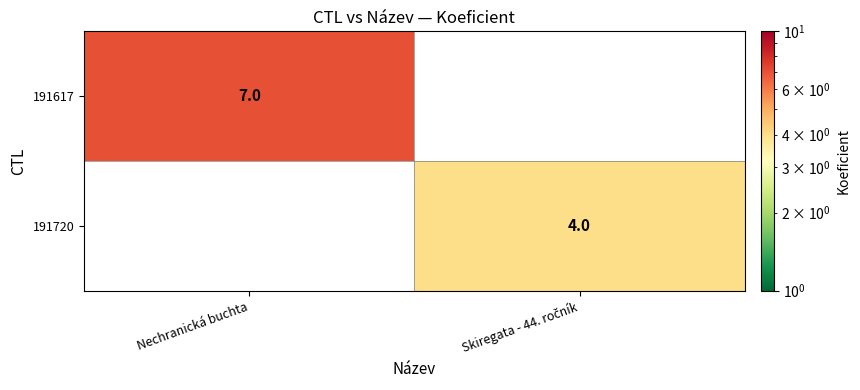

What is the smallest value displayed?

4.0